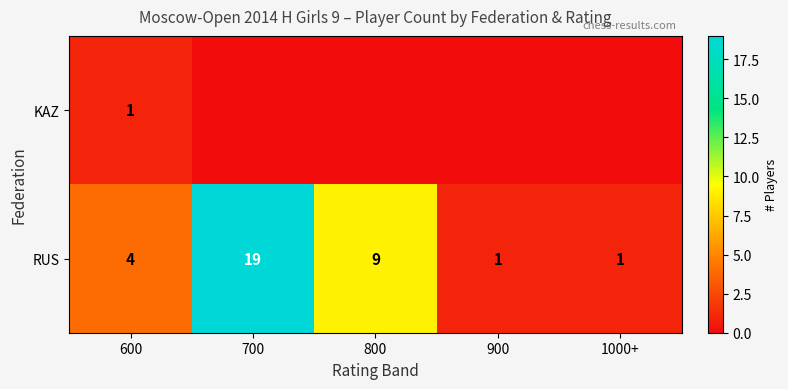

At which label does RUS reach its peak?

700